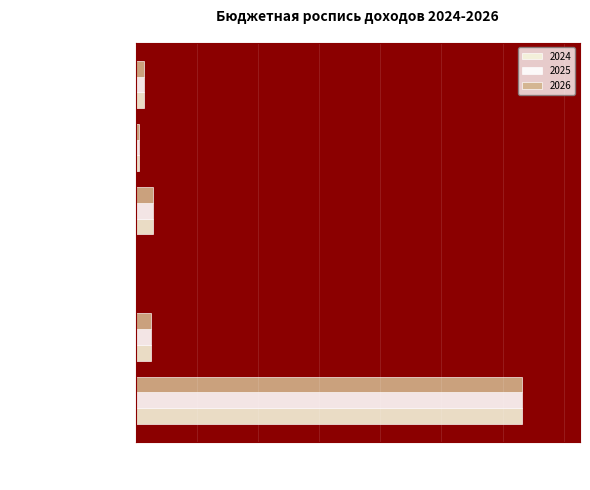

Is the value of 2024 at ПРОЧИЕ ДОХОДЫ greater than the value of 2026 at ДОХОДЫ ОТ ИМУЩЕСТВА?

Yes